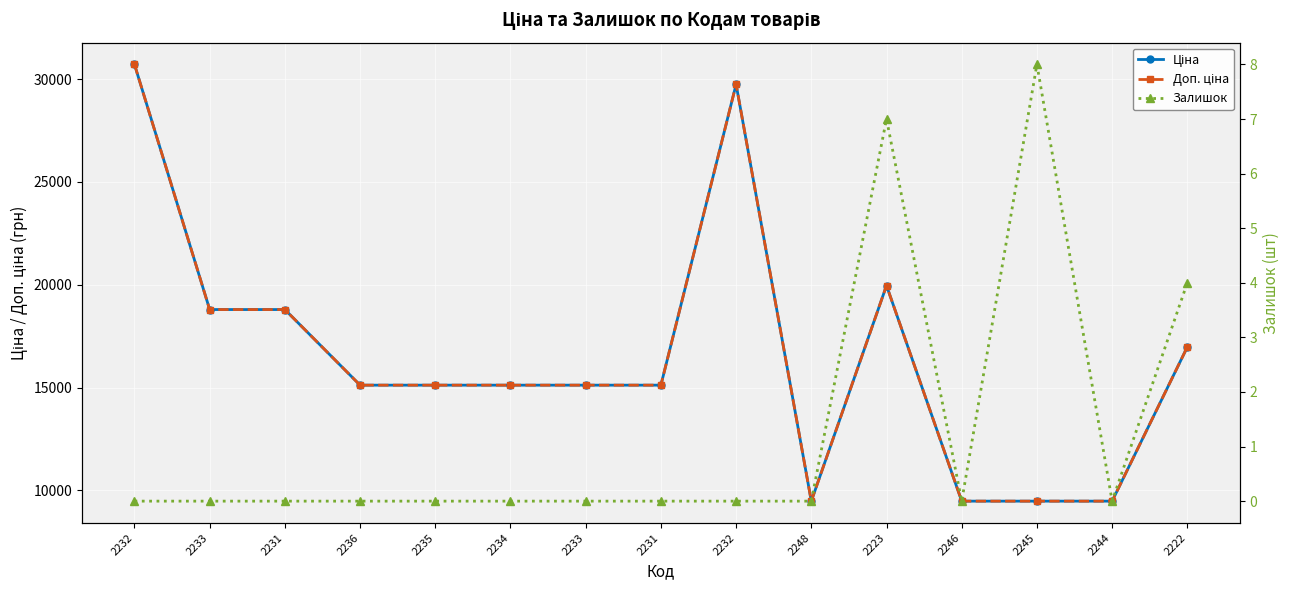

Which category has the highest value across all series?

2232